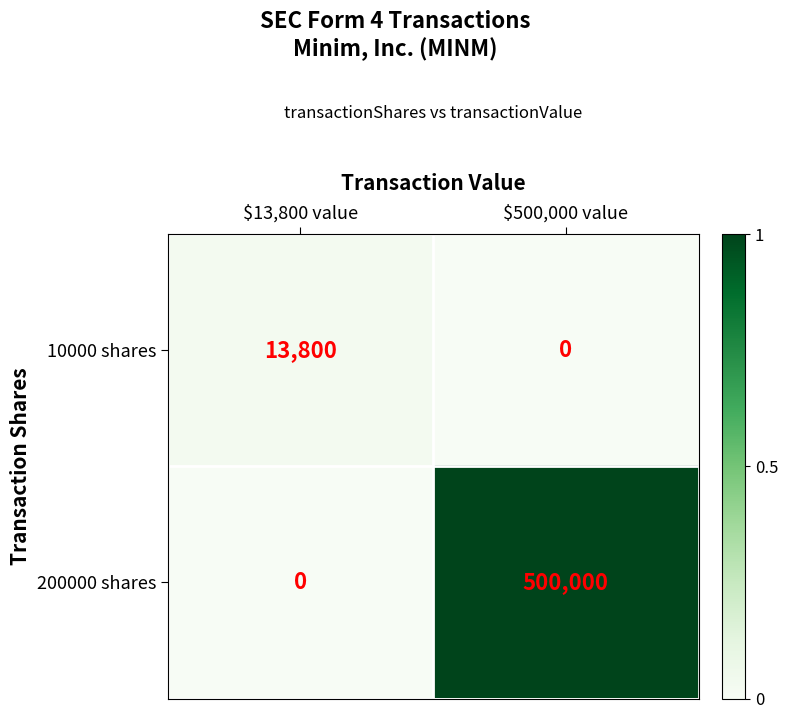

The 10000 shares series shows -5628 at $500,000 value. True or false?

False